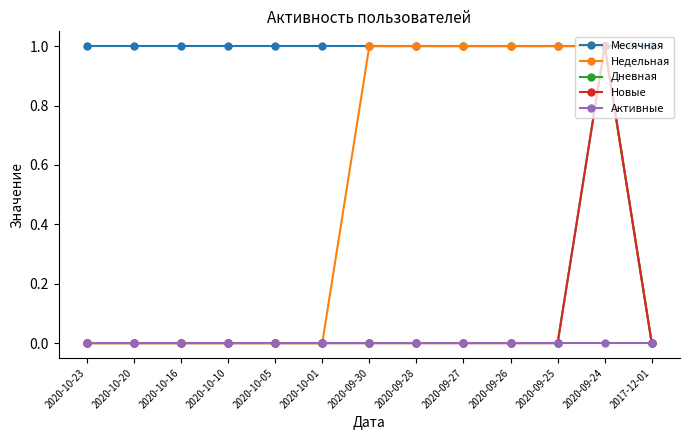

Which series changed the most between 2020-09-27 and 2020-09-26?

Месячная